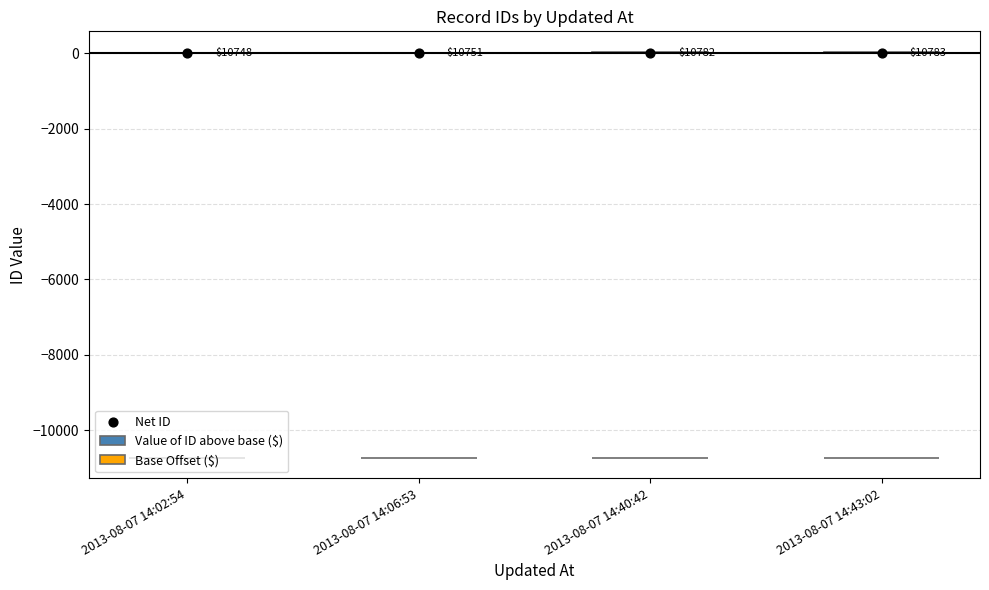

Which series reaches the maximum Y coordinate?

Value of ID above base ($)